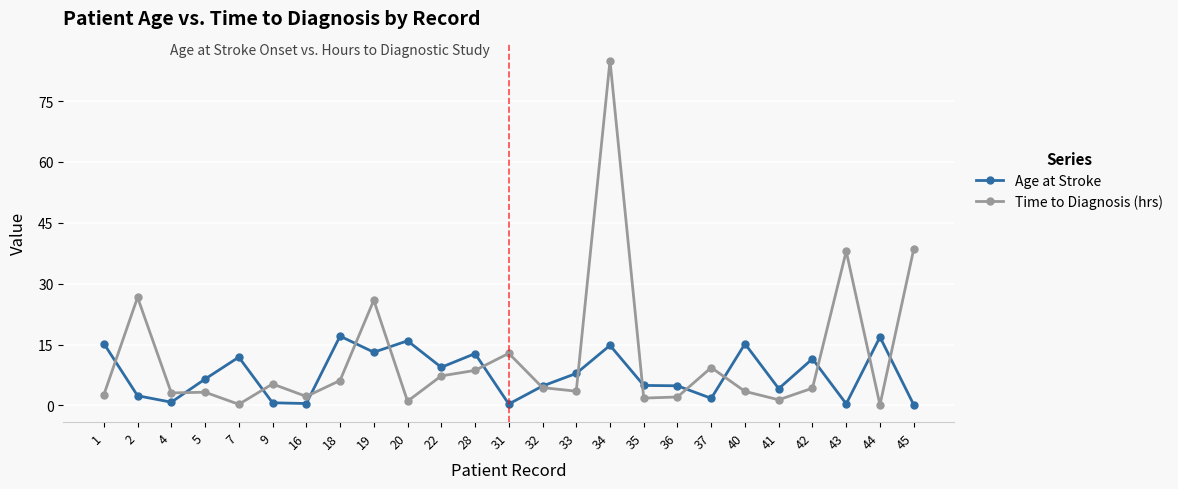

Count the number of data series in this chart.

2